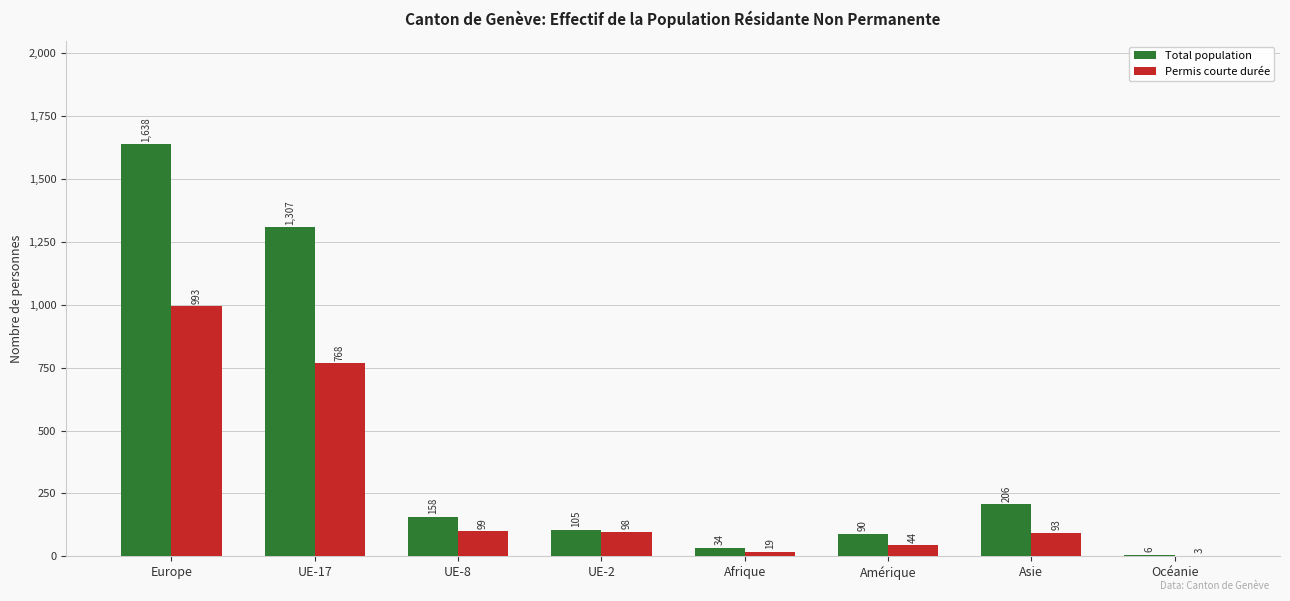

What is the sum of the Permis courte durée values at UE-2 and Amérique?

142